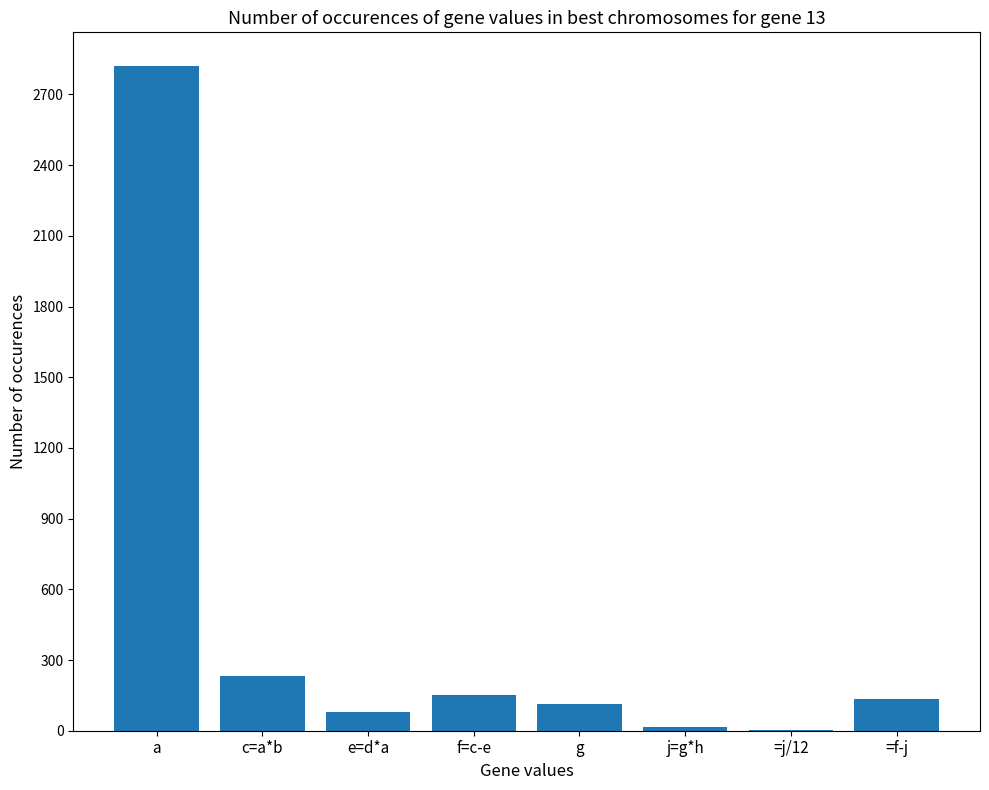

Reading left to right, transcribe all the data shown in this chart.

a=2822.4	c=a*b=232.9	e=d*a=80.5	f=c-e=152.4	g=112.0	j=g*h=15.8	=j/12=1.3	=f-j=136.6